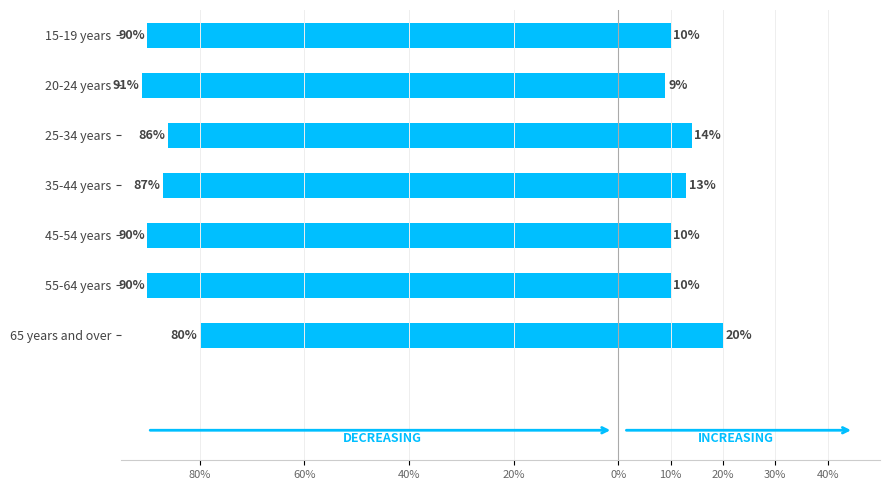

What is the difference between the maximum and minimum values in the No unpaid assistance provided series?

11